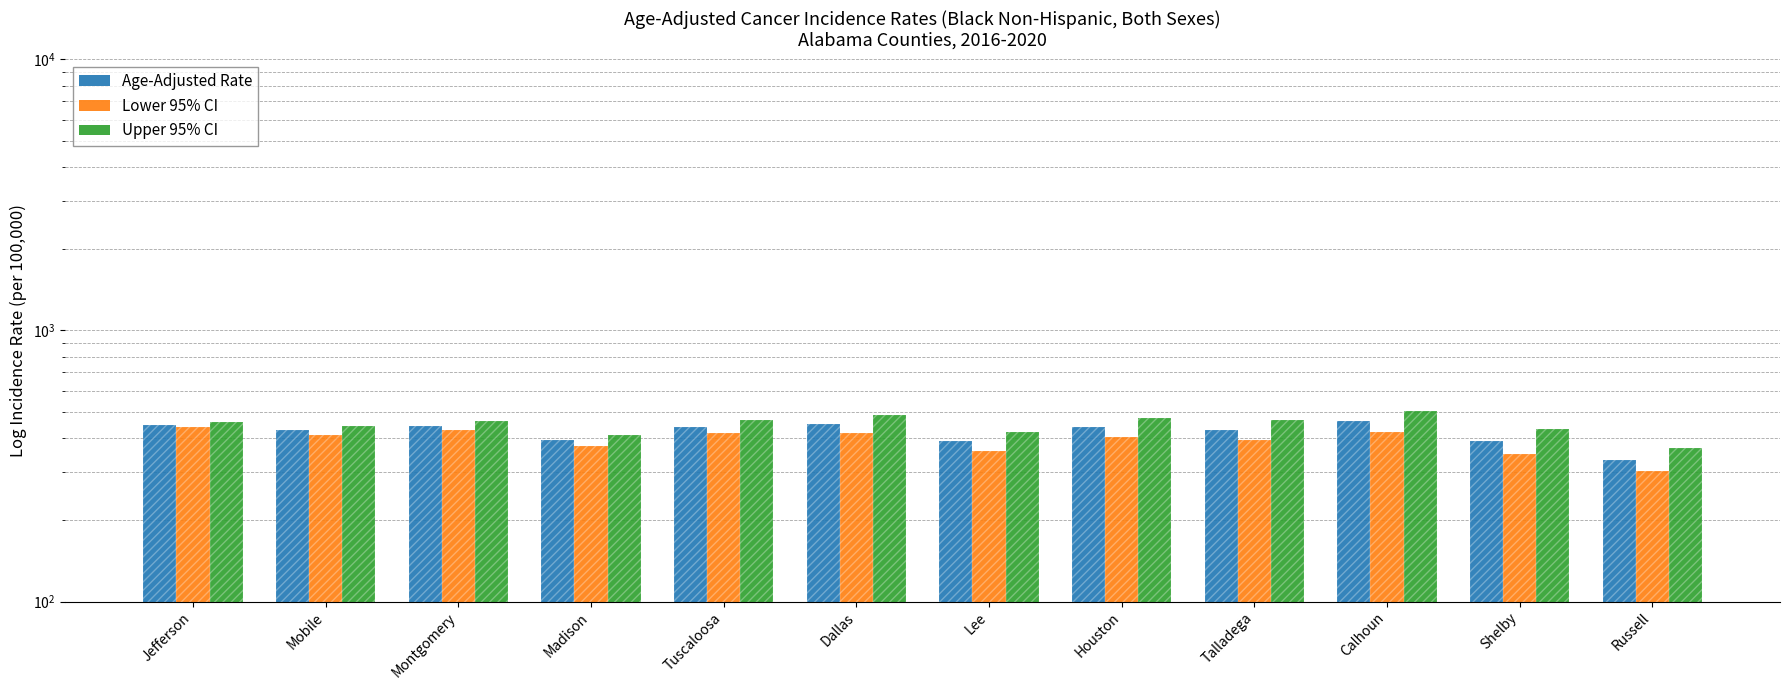

What is the minimum value for Age-Adjusted Rate?

333.5